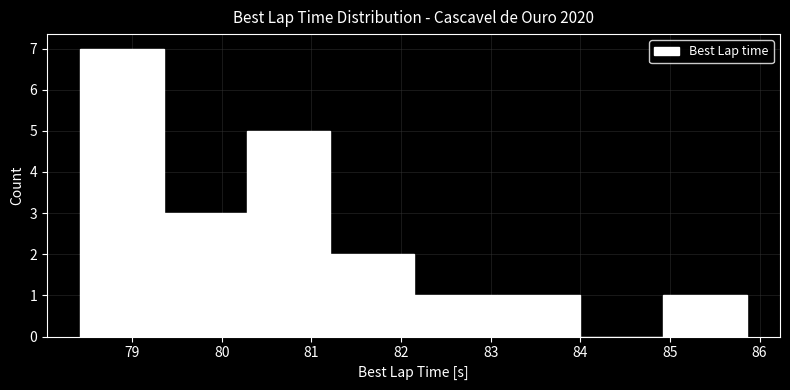

Reading left to right, transcribe this chart: for each bar, give the range it covers on the x-axis and its height. Neither the bar edges nor the heights are printed on the chart, so give them approximately, as read against the axes.

78.4 to 79.4: 7
79.4 to 80.3: 3
80.3 to 81.2: 5
81.2 to 82.1: 2
82.1 to 83.1: 1
83.1 to 84.0: 1
84.0 to 84.9: 0
84.9 to 85.9: 1